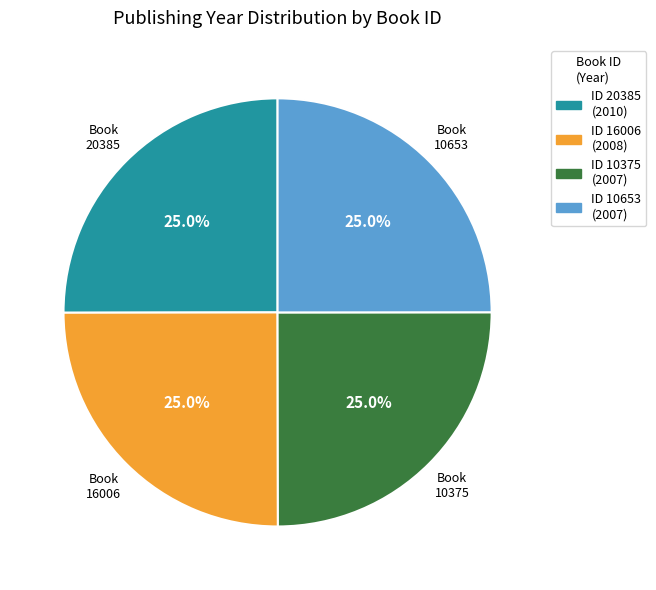

Is there a majority slice in this chart?

No